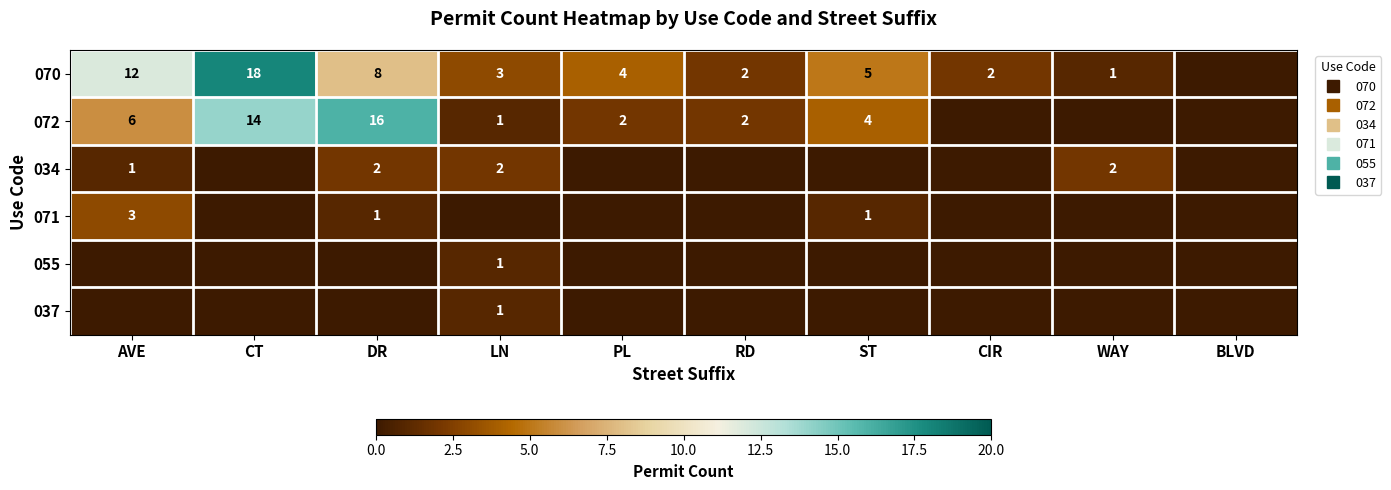

What is the sum of all 037 values?

1